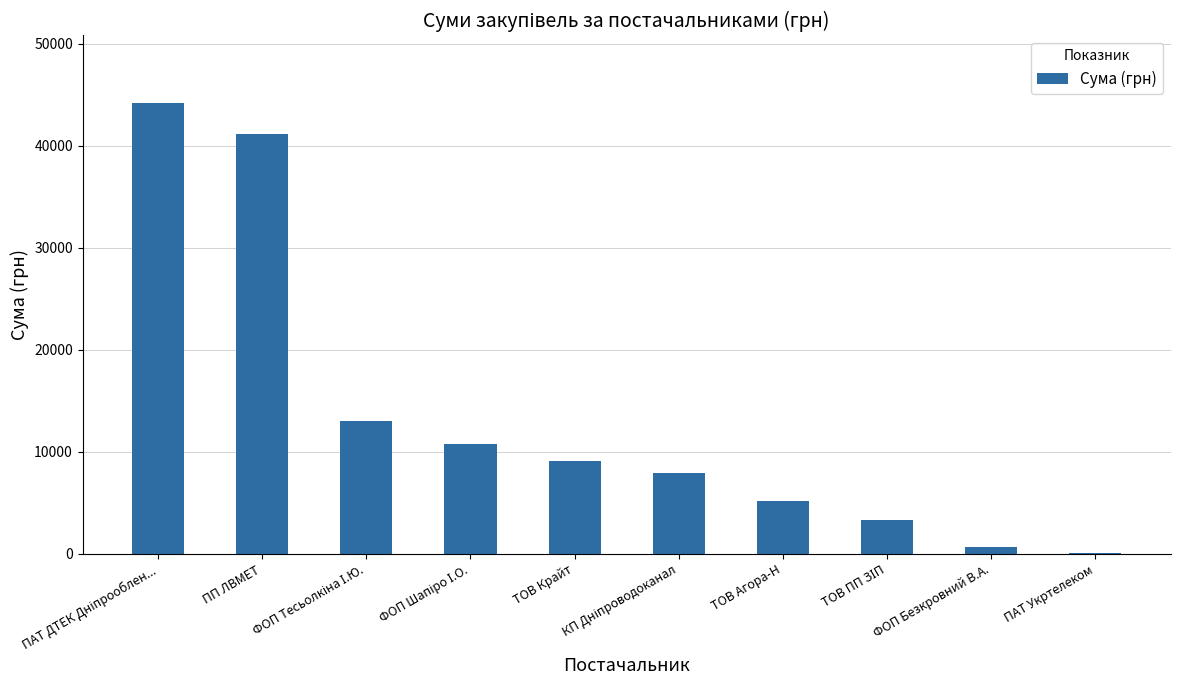

What is the sum of all values?

135391.3